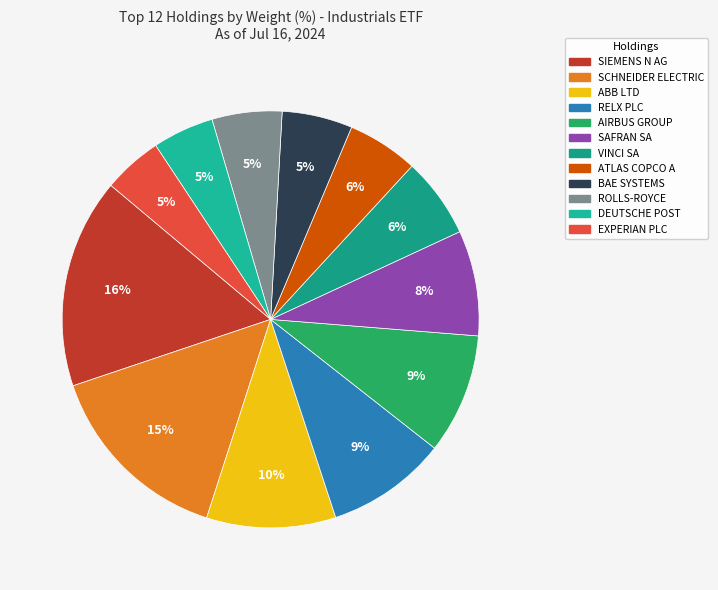

Count the number of slices in the pie.

12